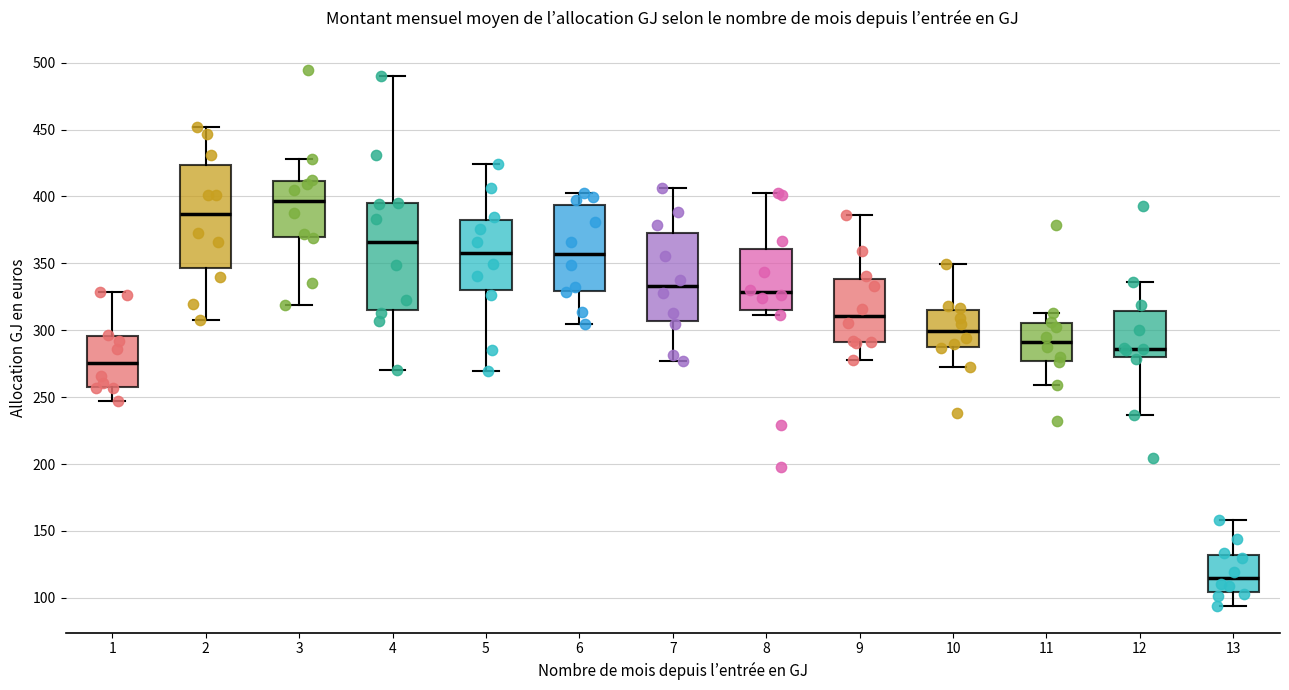

Reading left to right, transcribe this box plot: for each box, give where its median line is, the range the box spans, and where its two whiskers end, as read against the y-axis. The values are not printed on the chart, so give them approximately, as read against the axis.

1: median 275, box 260 to 295, whiskers 245 to 330
2: median 385, box 345 to 425, whiskers 310 to 450
3: median 395, box 370 to 410, whiskers 320 to 430
4: median 365, box 315 to 395, whiskers 270 to 490
5: median 360, box 330 to 385, whiskers 270 to 425
6: median 355, box 330 to 395, whiskers 305 to 405
7: median 335, box 305 to 375, whiskers 275 to 405
8: median 330, box 315 to 360, whiskers 310 to 405
9: median 310, box 290 to 340, whiskers 280 to 385
10: median 300, box 290 to 315, whiskers 275 to 350
11: median 290, box 275 to 305, whiskers 260 to 315
12: median 285, box 280 to 315, whiskers 235 to 335
13: median 115, box 105 to 130, whiskers 95 to 160